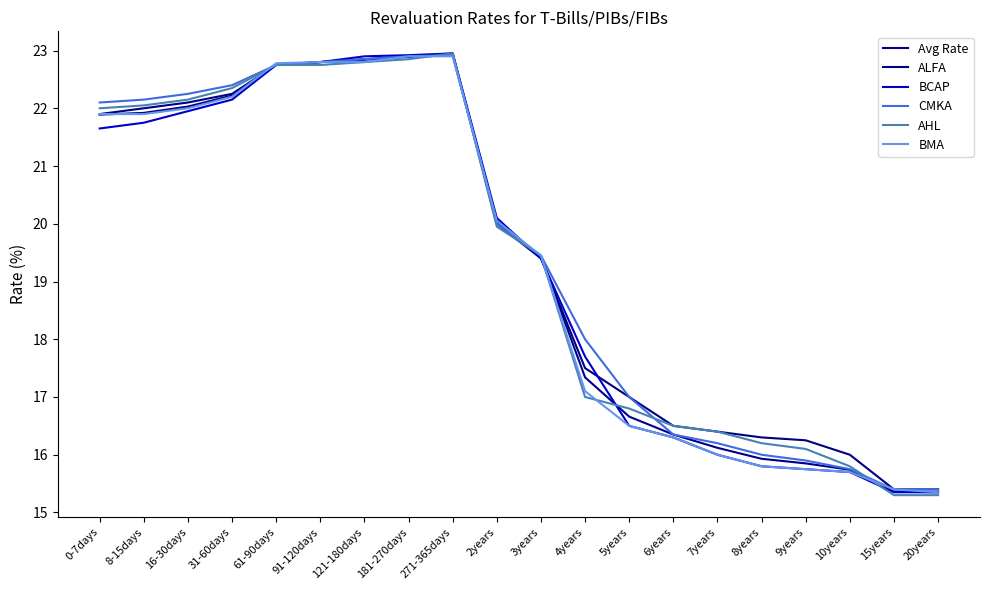

What is the label of the 5th point from the left?

61-90days